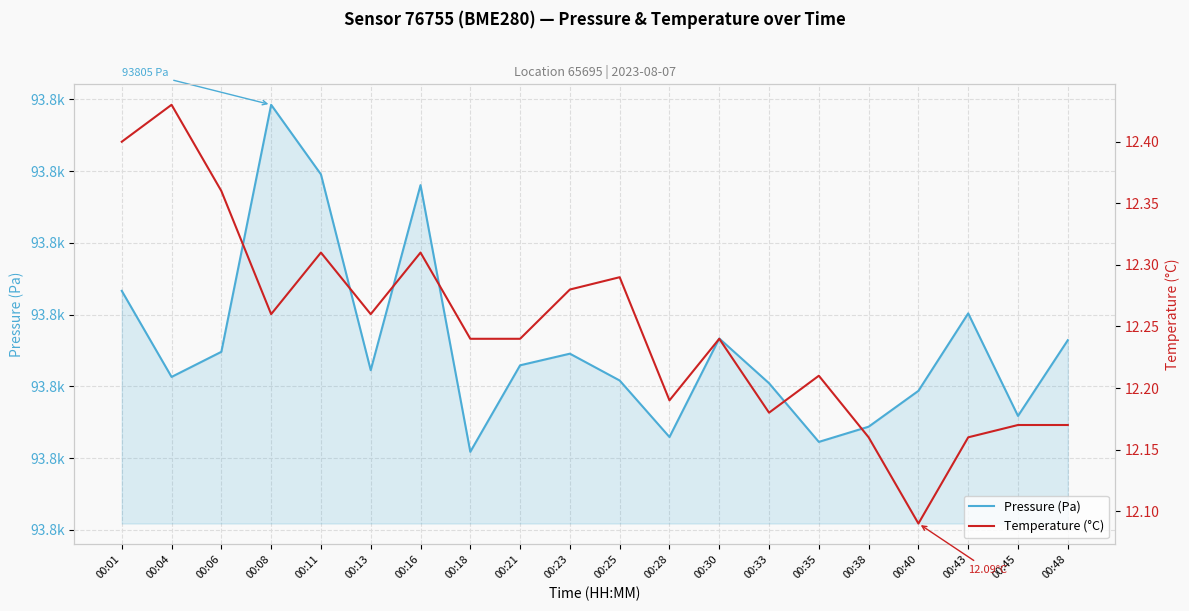

Does the chart display data point markers on the line(s)?

No